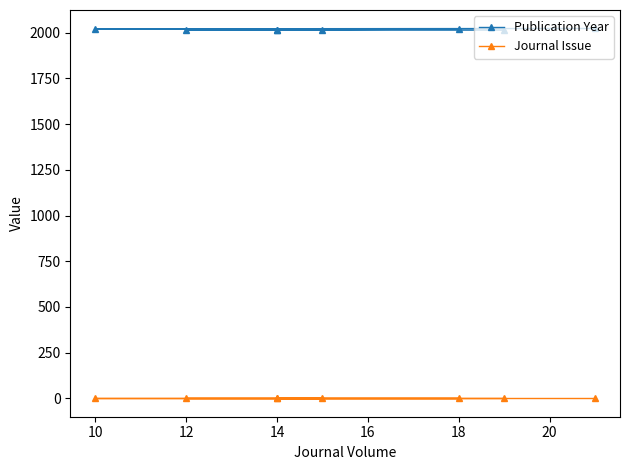

What is the spread (max minus min) of values at 18?

2019